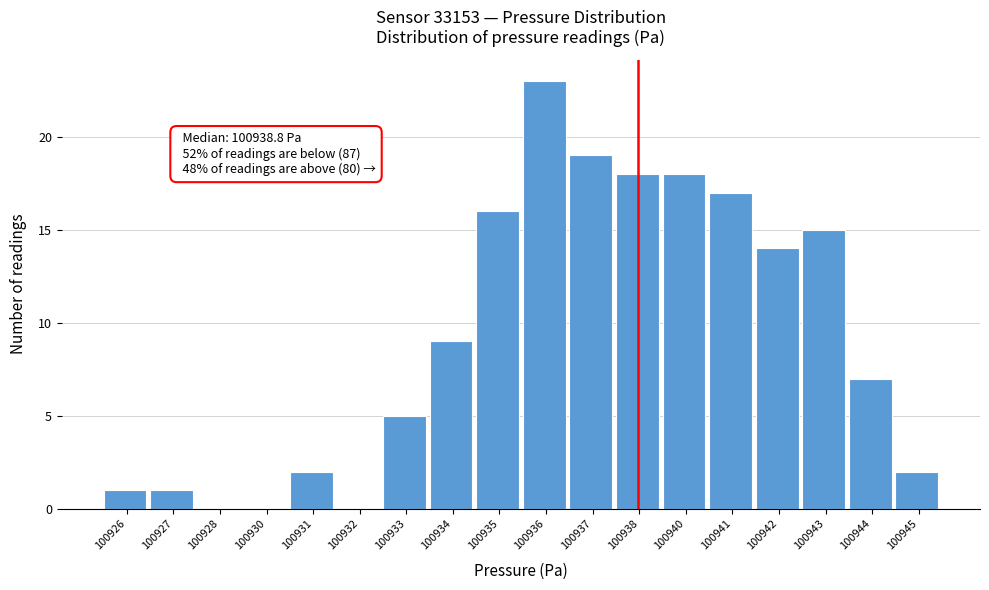

Reading left to right, list all the values displayed in this chart.

100926=1	100927=1	100928=0	100930=0	100931=2	100932=0	100933=5	100934=9	100935=16	100936=23	100937=19	100938=18	100940=18	100941=17	100942=14	100943=15	100944=7	100945=2